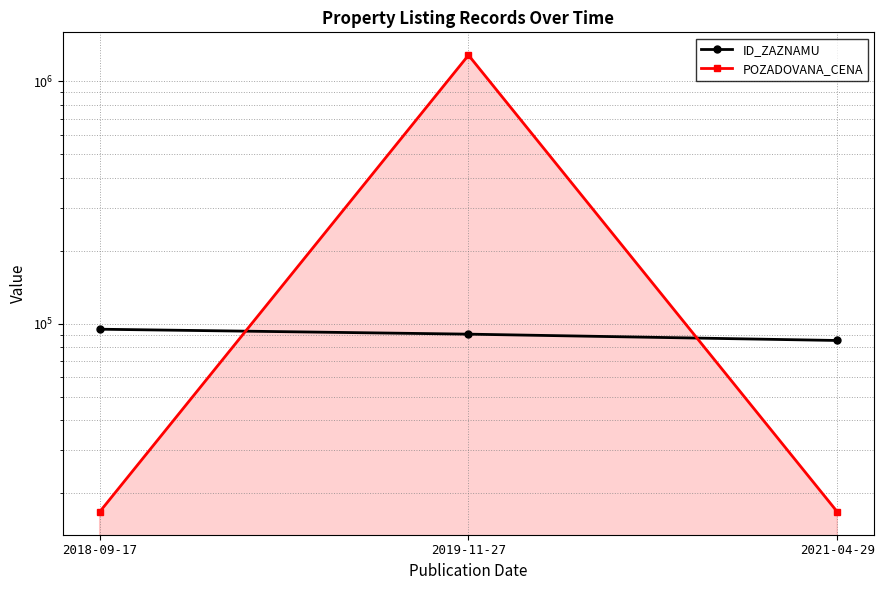

Rank the categories by POZADOVANA_CENA value from lowest to highest.

2018-09-17, 2021-04-29, 2019-11-27